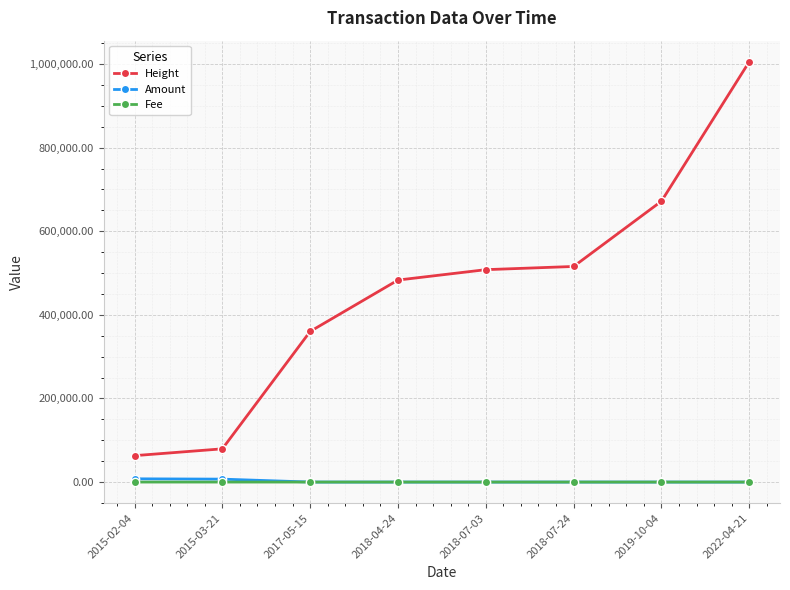

How many Height values are between 360309 and 671802?

5